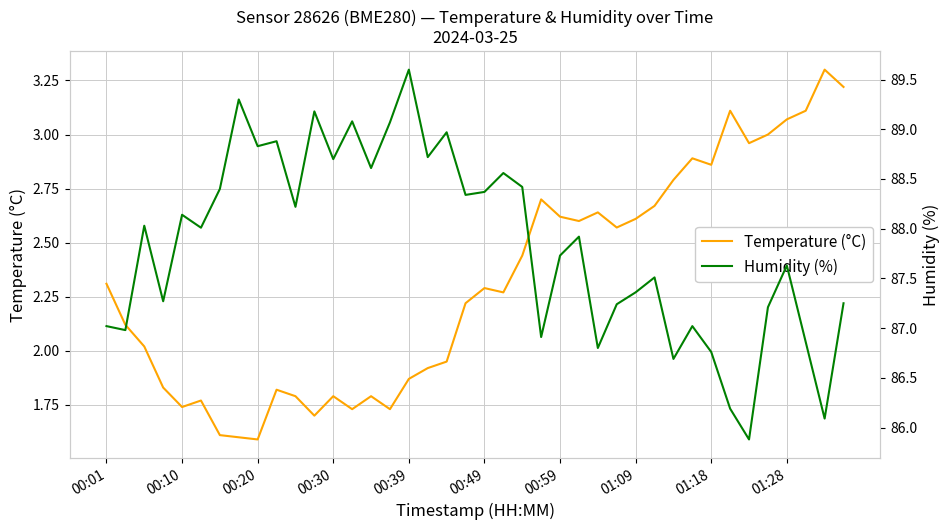

List the series in order of their overall mean, lowest first.

Temperature (°C), Humidity (%)